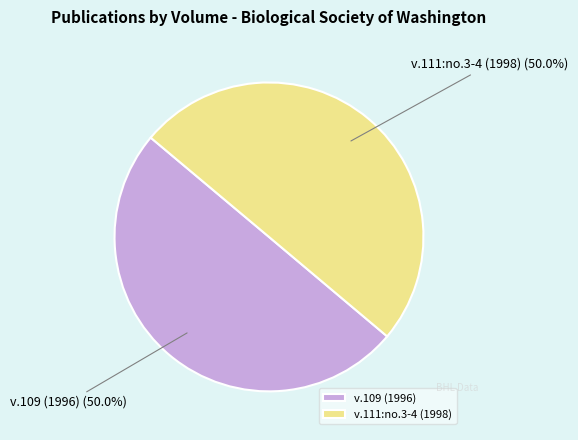

What is the ratio of the value at v.109 (1996) to the value at v.111:no.3-4 (1998)?

1.0